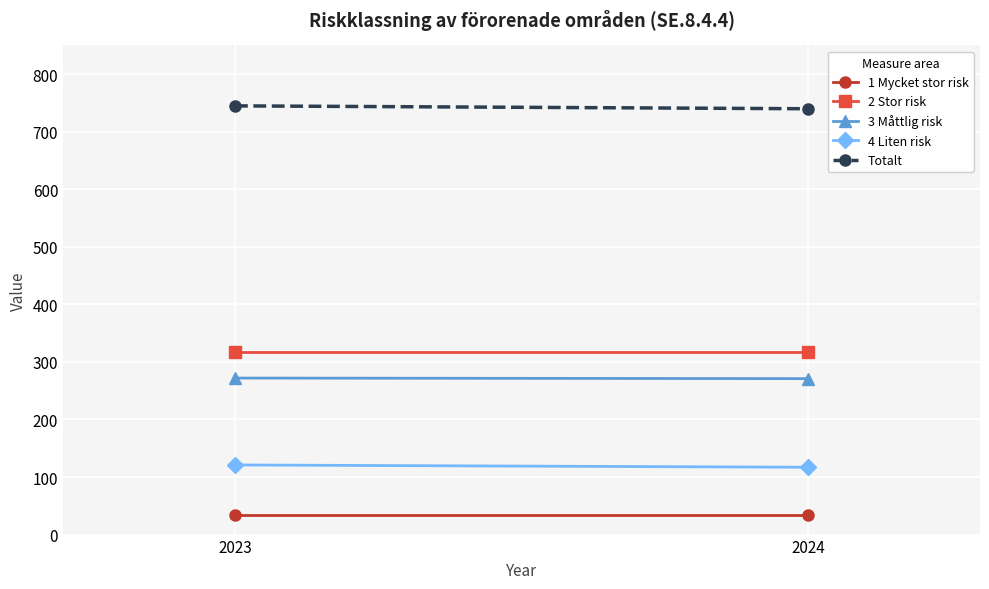

At how many categories does at least one series exceed 392?

2